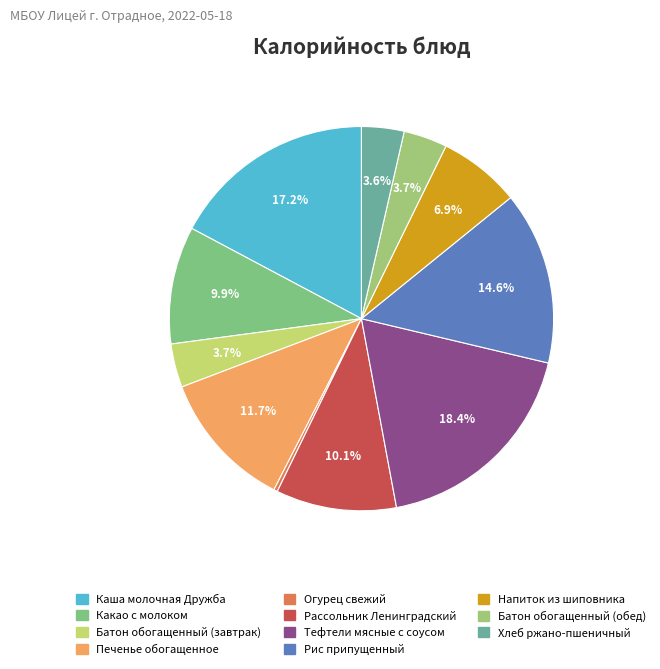

Count the number of slices in the pie.

11